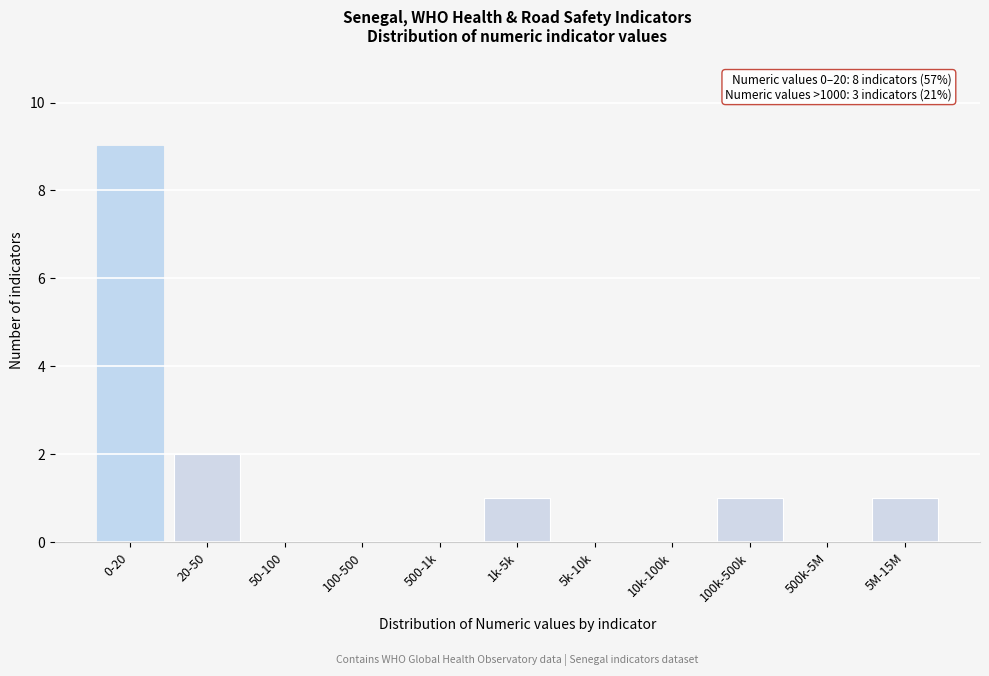

Reading left to right, extract all data points from this chart.

0-20=9	20-50=2	50-100=0	100-500=0	500-1k=0	1k-5k=1	5k-10k=0	10k-100k=0	100k-500k=1	500k-5M=0	5M-15M=1